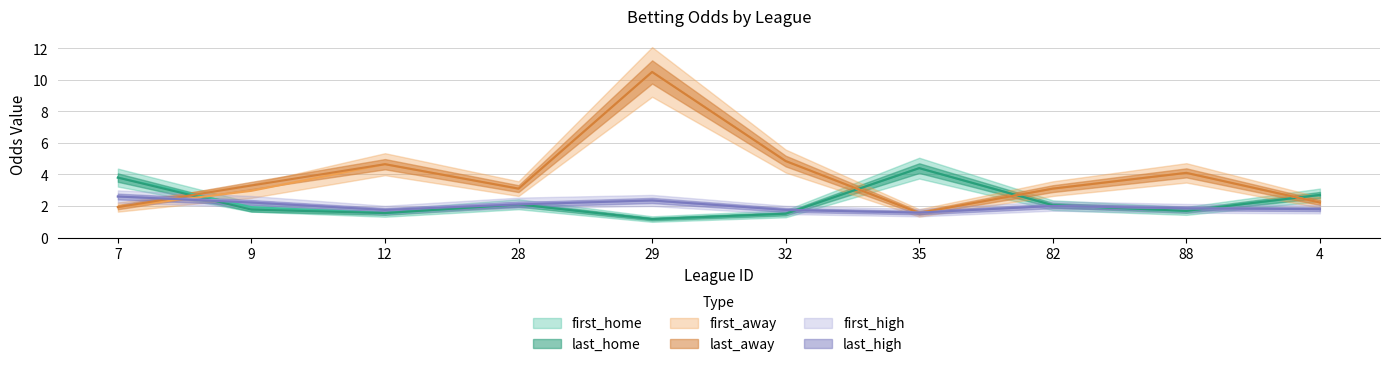

What are all the series names shown in the legend?

first_home, last_home, first_away, last_away, first_high, last_high